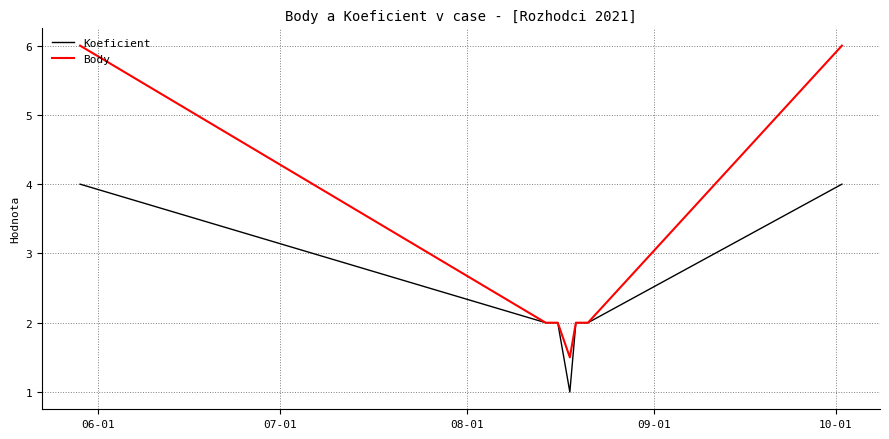

Which series has the largest total across all categories?

Body